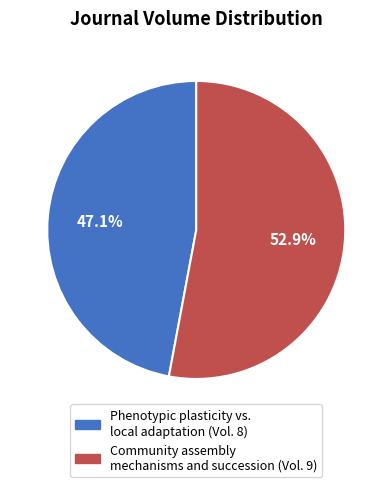

How many slices are in this pie chart?

2